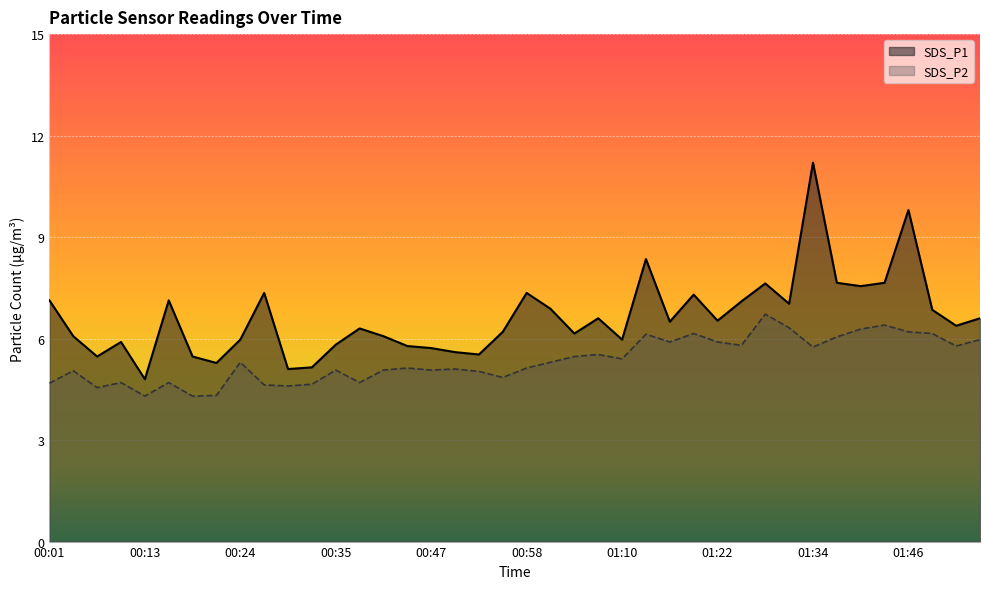

What is the total value across all series at 00:49?

10.7